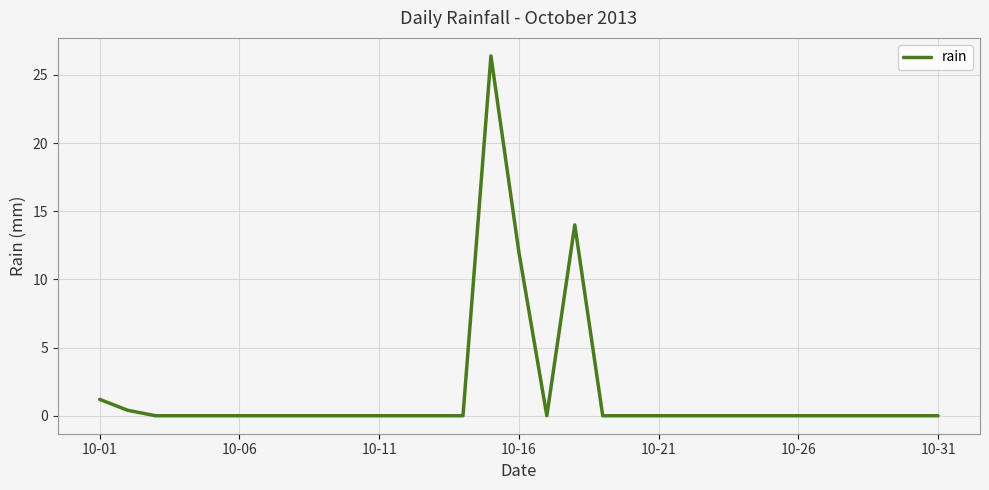

What is the greatest value displayed?

26.4